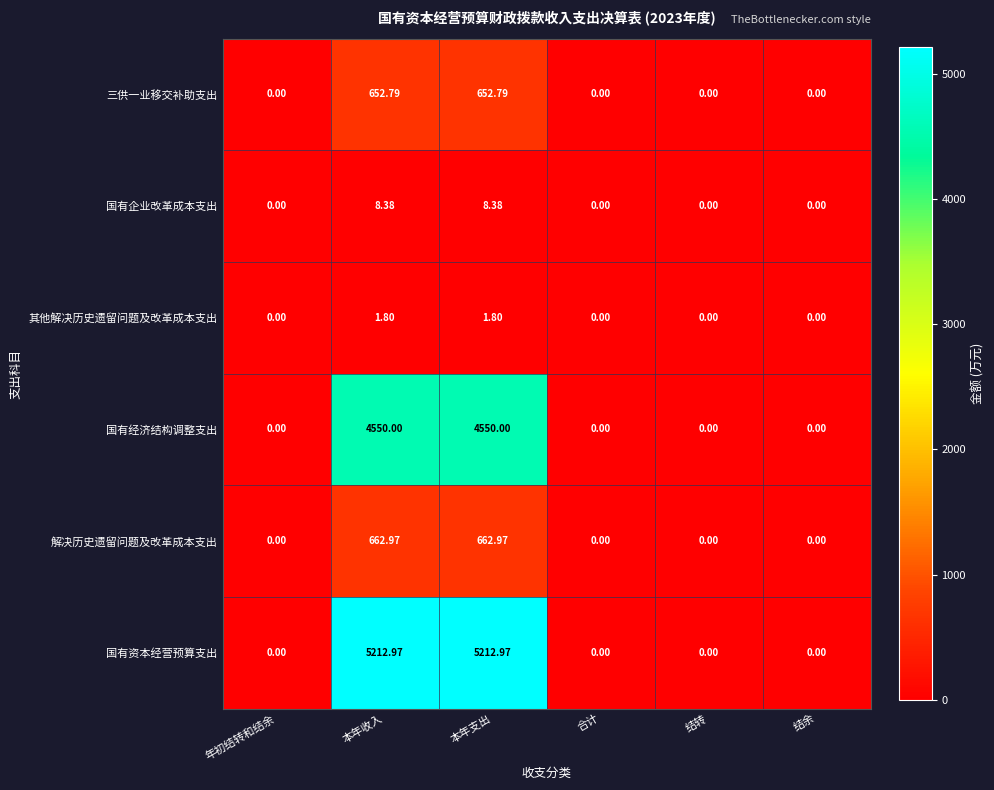

Which series has the largest range (max minus min)?

国有资本经营预算支出